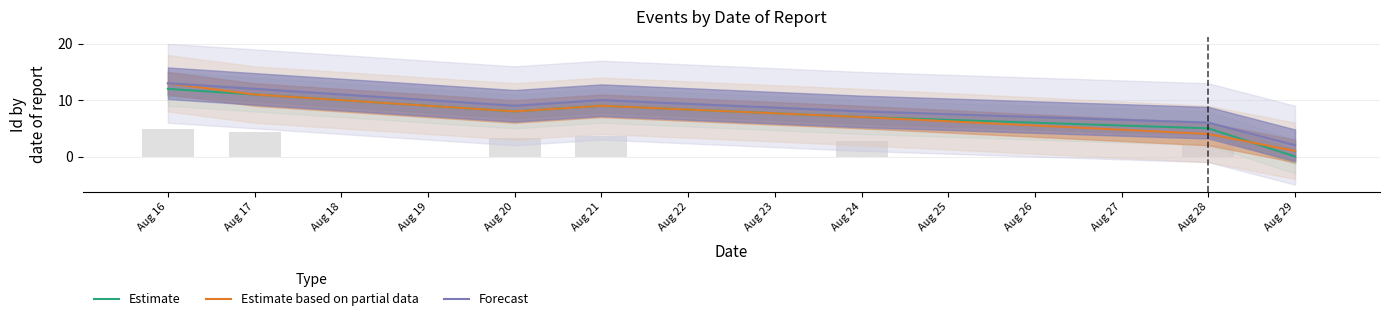

What is the difference between the highest and lowest values at Aug 29?

2